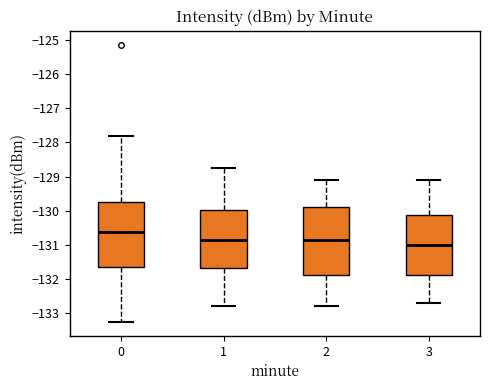

Where does the median line of the box at x = 3 sit on the y-axis? The values are not printed on the chart, so give them approximately, as read against the axis.

-131.0